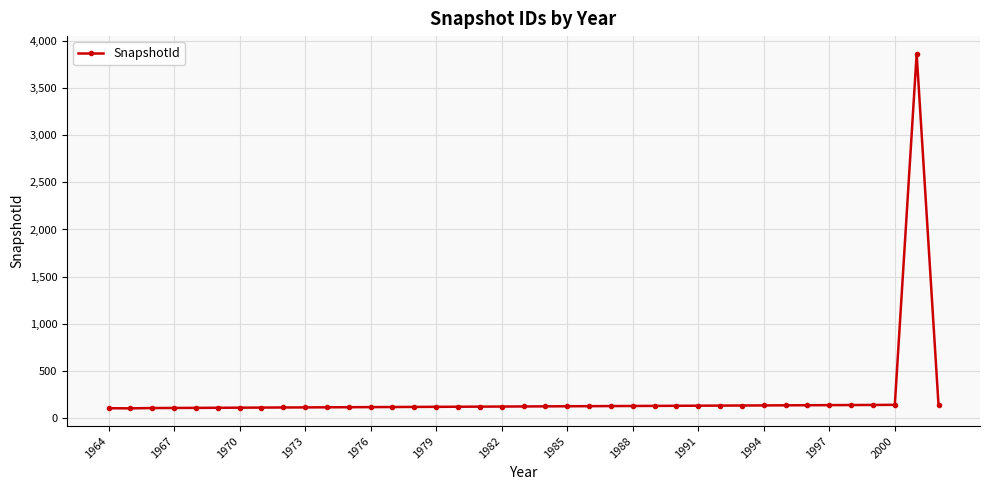

What is the value of the 12th point from the left?

115